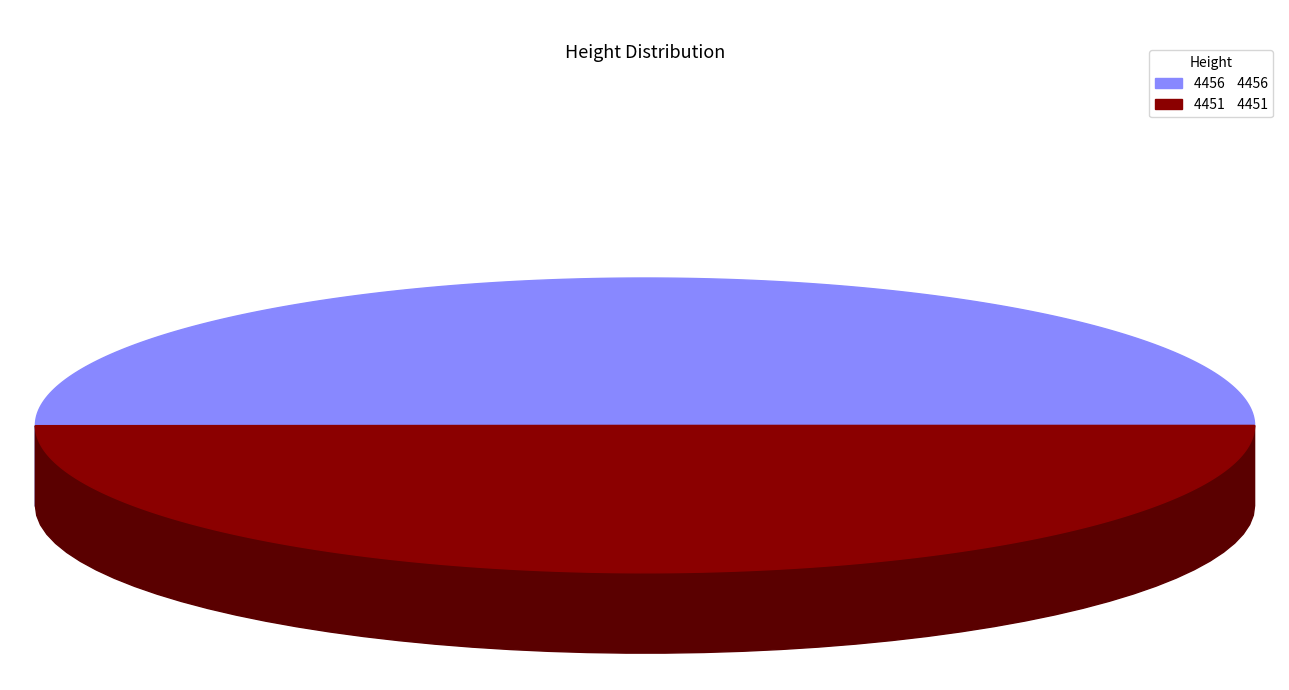

Which slice is the largest?

4456